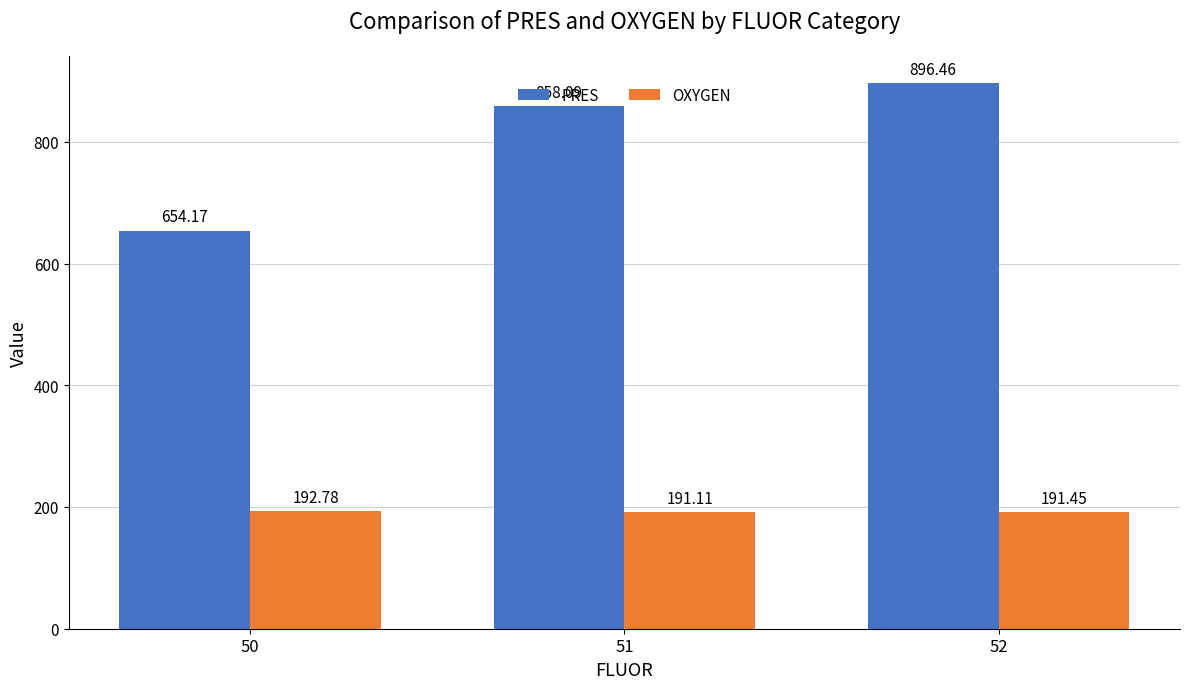

Which series has the largest range (max minus min)?

PRES